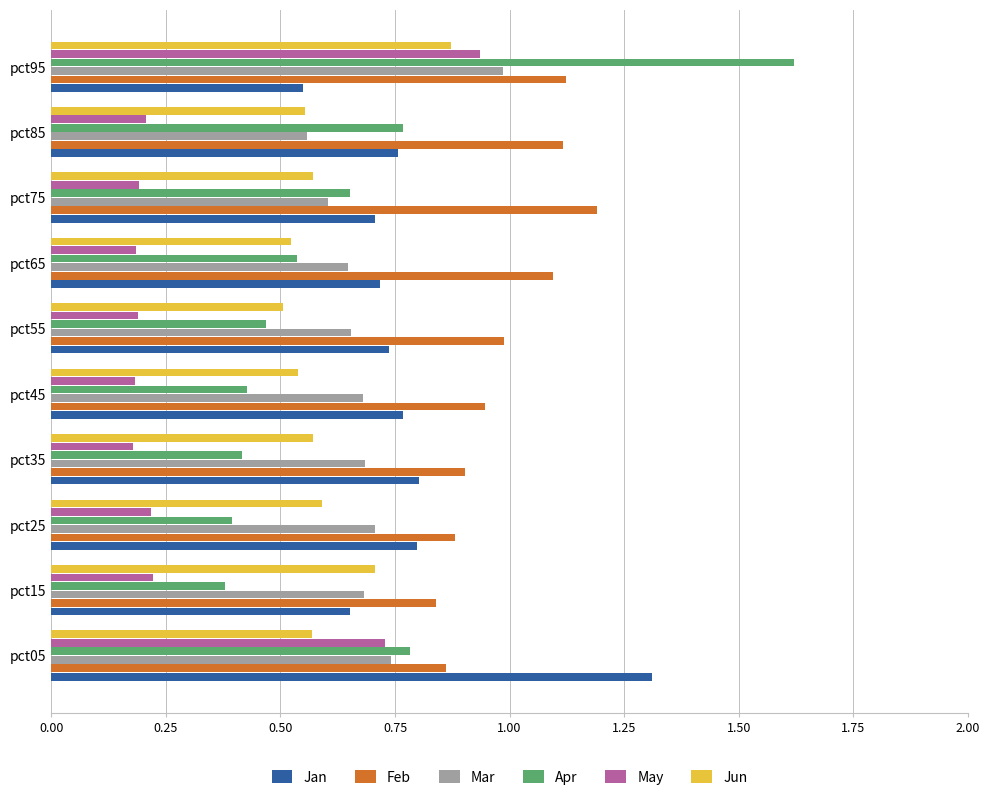

At which label is Feb closest to 1?

pct55